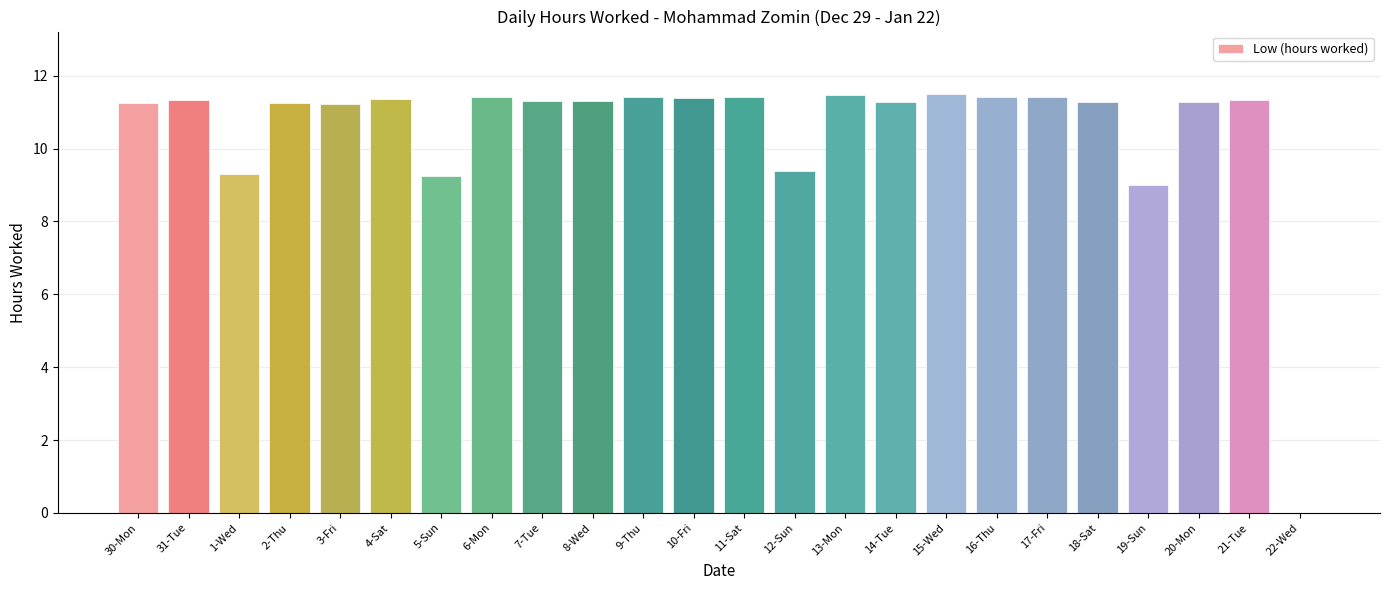

Is it true that the value at 4-Sat is 16.9?

False